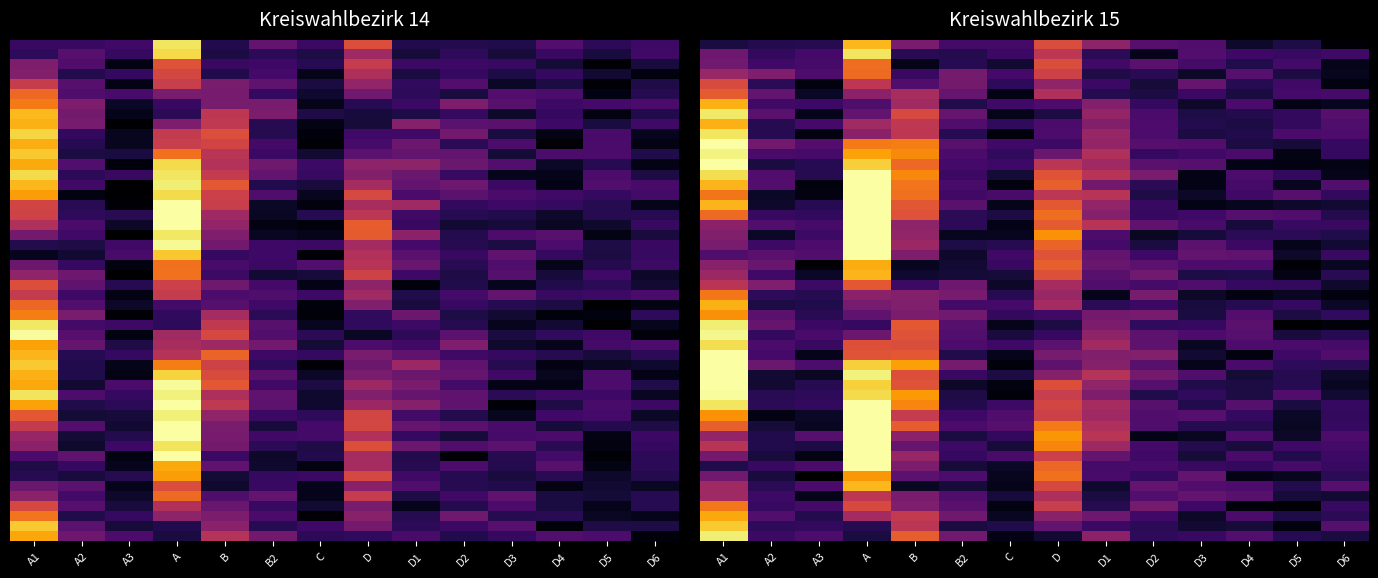

The value at B is 6084.4. True or false?

False